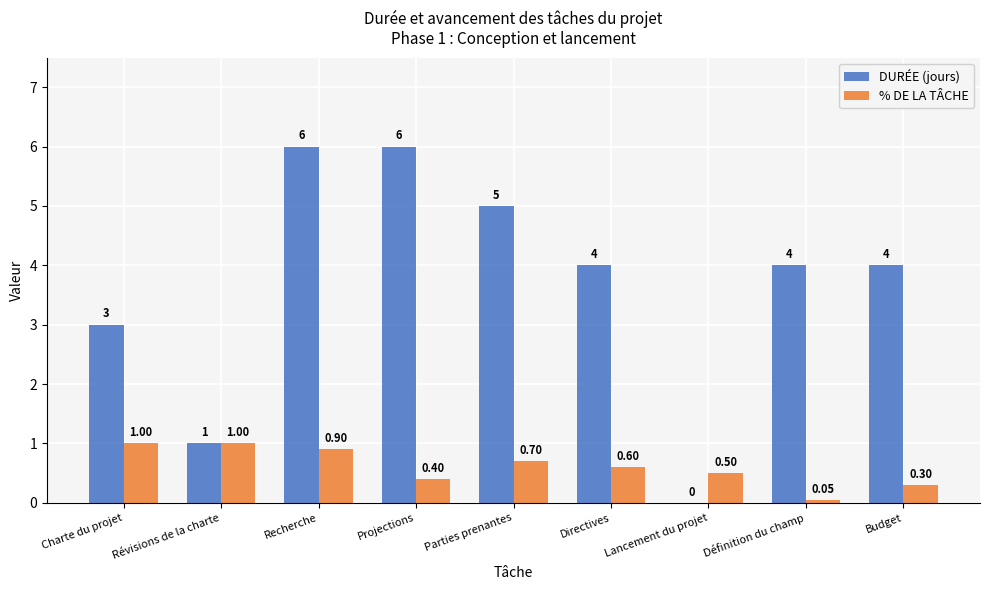

The DURÉE (jours) series shows 6.3 at Définition du champ. True or false?

False